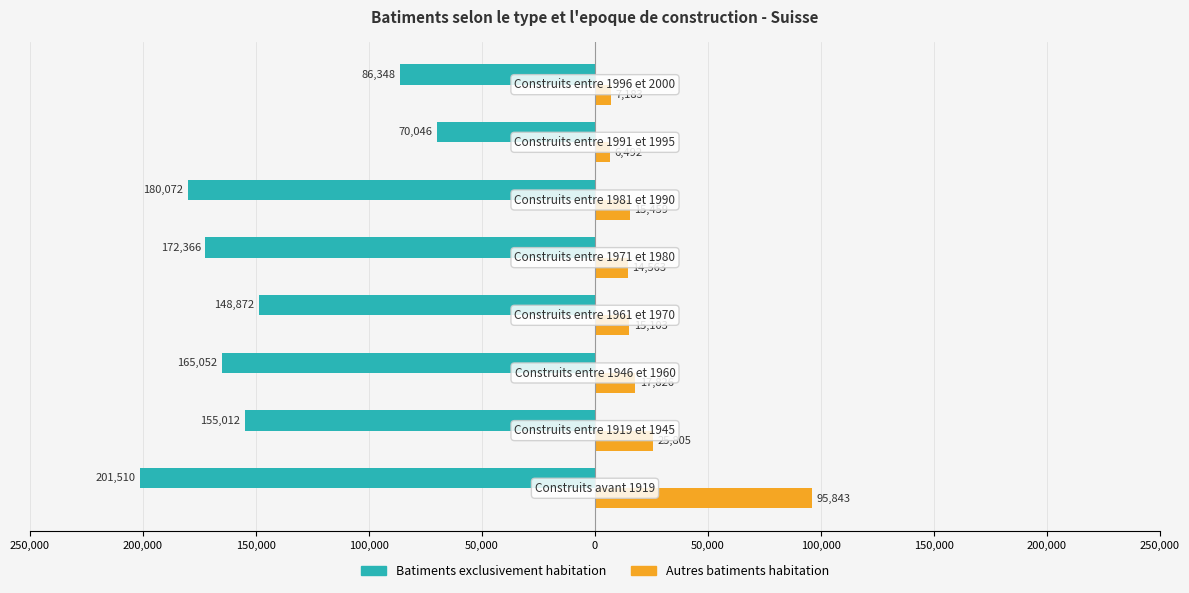

What are all the series names shown in the legend?

Batiments exclusivement habitation, Autres batiments habitation